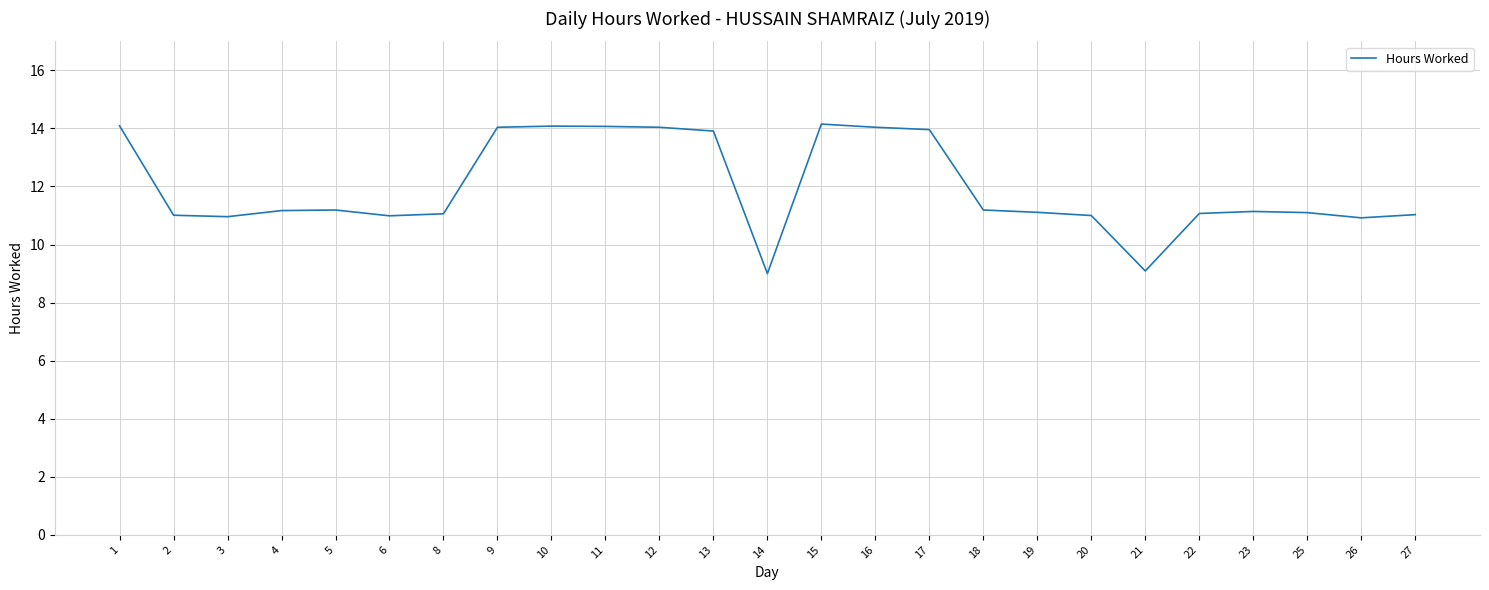

What is the difference between the values at 23 and 2?

0.1